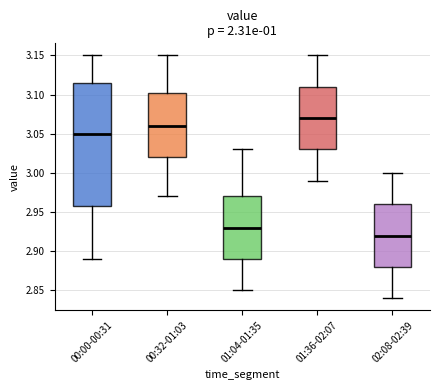

Reading left to right, read every box against the y-axis: the position of its median line, the range the box covers, and the ends of its whiskers. The values are not printed on the chart, so give them approximately, as read against the axis.

00:00-00:31: median 3.050, box 2.960 to 3.115, whiskers 2.890 to 3.150
00:32-01:03: median 3.060, box 3.020 to 3.105, whiskers 2.970 to 3.150
01:04-01:35: median 2.930, box 2.890 to 2.970, whiskers 2.850 to 3.030
01:36-02:07: median 3.070, box 3.030 to 3.110, whiskers 2.990 to 3.150
02:08-02:39: median 2.920, box 2.880 to 2.960, whiskers 2.840 to 3.000